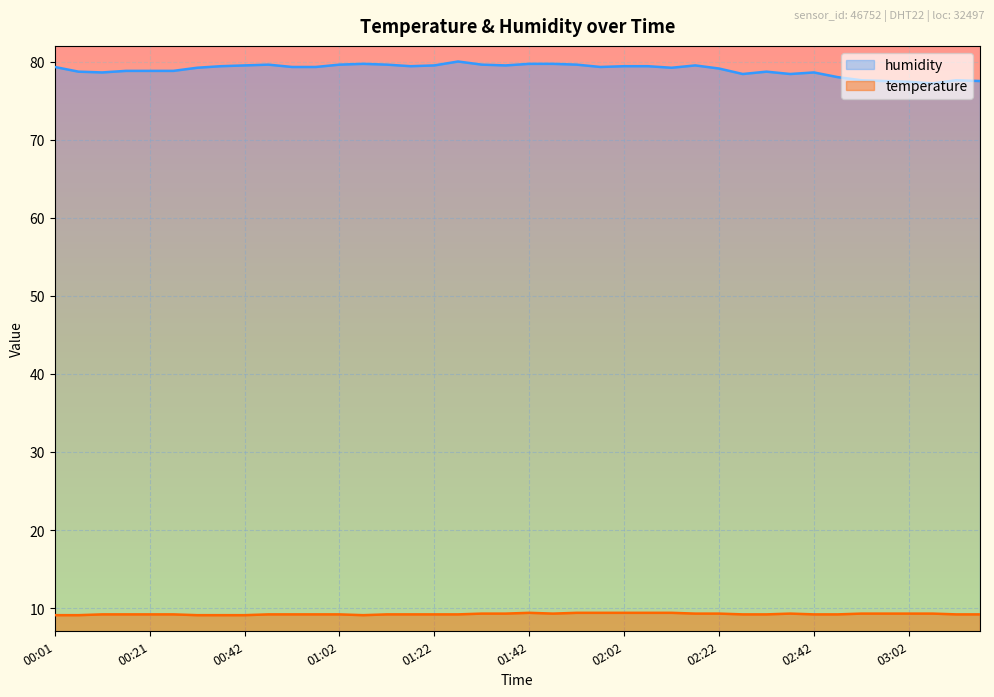

How many lines are shown in the chart?

2